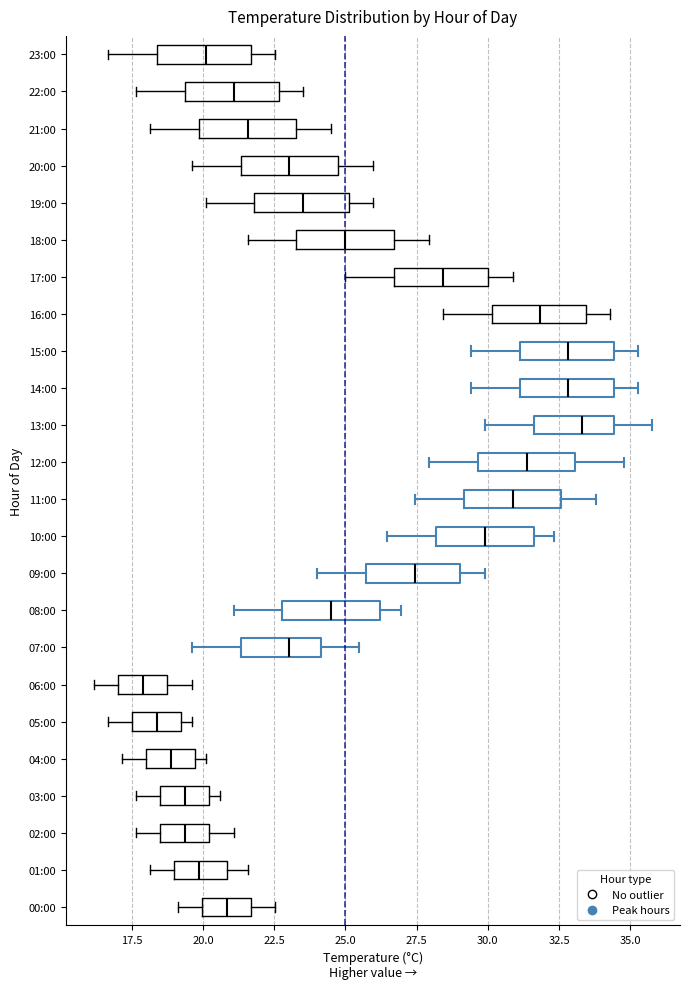

Reading bottom to top, read every box against the x-axis: the position of its median line, the range the box covers, and the ends of its whiskers. The values are not printed on the chart, so give them approximately, as read against the axis.

00:00: median 21.0, box 20.0 to 21.5, whiskers 19.0 to 22.5
01:00: median 20.0, box 19.0 to 21.0, whiskers 18.0 to 21.5
02:00: median 19.5, box 18.5 to 20.0, whiskers 17.5 to 21.0
03:00: median 19.5, box 18.5 to 20.0, whiskers 17.5 to 20.5
04:00: median 19.0, box 18.0 to 19.5, whiskers 17.0 to 20.0
05:00: median 18.5, box 17.5 to 19.0, whiskers 16.5 to 19.5
06:00: median 18.0, box 17.0 to 18.5, whiskers 16.0 to 19.5
07:00: median 23.0, box 21.5 to 24.0, whiskers 19.5 to 25.5
08:00: median 24.5, box 23.0 to 26.0, whiskers 21.0 to 27.0
09:00: median 27.5, box 25.5 to 29.0, whiskers 24.0 to 30.0
10:00: median 30.0, box 28.0 to 31.5, whiskers 26.5 to 32.5
11:00: median 31.0, box 29.0 to 32.5, whiskers 27.5 to 34.0
12:00: median 31.5, box 29.5 to 33.0, whiskers 28.0 to 35.0
13:00: median 33.5, box 31.5 to 34.5, whiskers 30.0 to 36.0
14:00: median 33.0, box 31.0 to 34.5, whiskers 29.5 to 35.5
15:00: median 33.0, box 31.0 to 34.5, whiskers 29.5 to 35.5
16:00: median 32.0, box 30.0 to 33.5, whiskers 28.5 to 34.5
17:00: median 28.5, box 26.5 to 30.0, whiskers 25.0 to 31.0
18:00: median 25.0, box 23.5 to 26.5, whiskers 21.5 to 28.0
19:00: median 23.5, box 22.0 to 25.0, whiskers 20.0 to 26.0
20:00: median 23.0, box 21.5 to 24.5, whiskers 19.5 to 26.0
21:00: median 21.5, box 20.0 to 23.5, whiskers 18.0 to 24.5
22:00: median 21.0, box 19.5 to 22.5, whiskers 17.5 to 23.5
23:00: median 20.0, box 18.5 to 21.5, whiskers 16.5 to 22.5